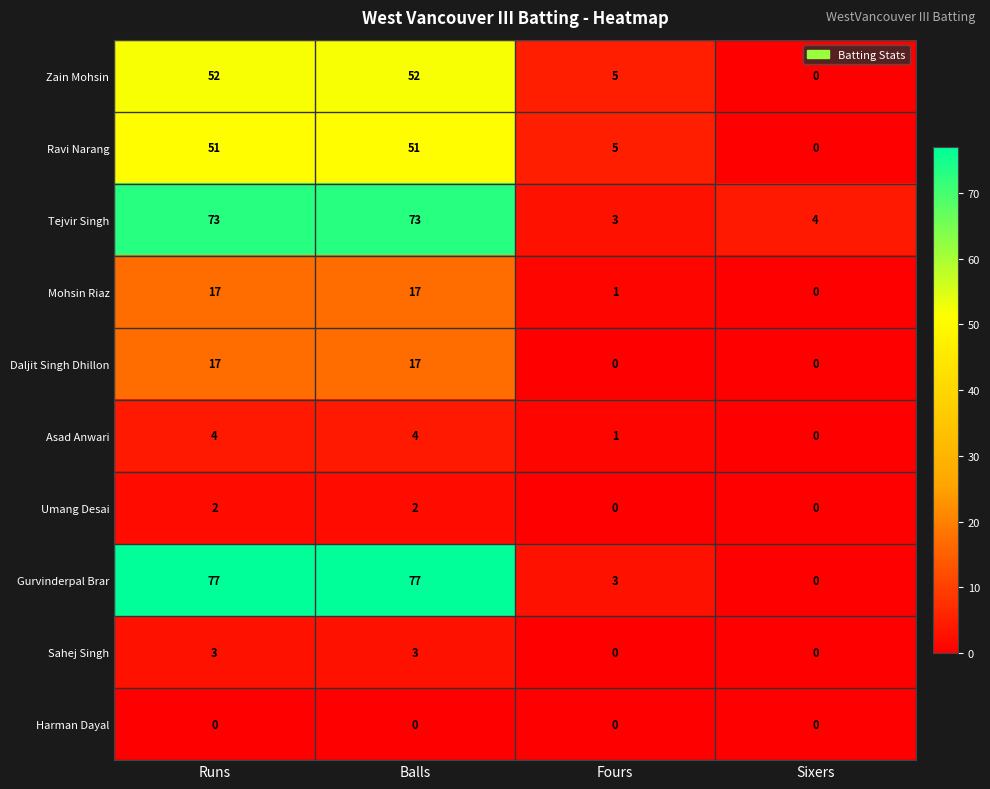

True or false: Ravi Narang has a value of 24 at Balls.

False